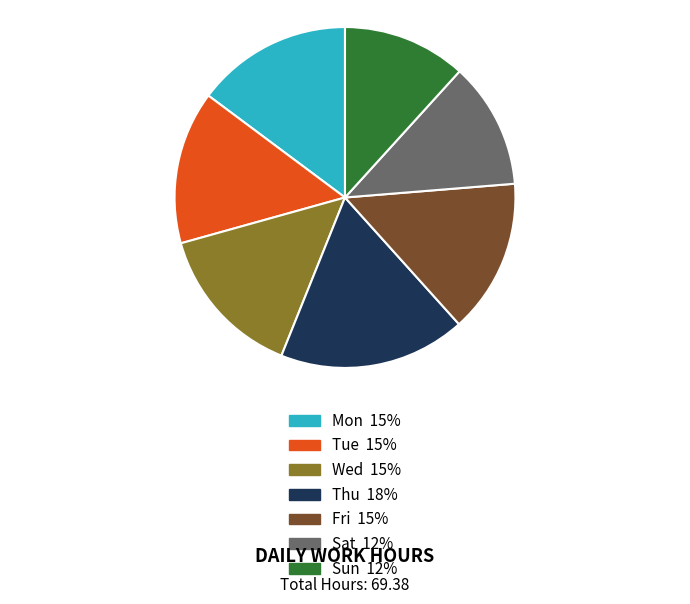

Is the sum of Wed and Fri greater than half?

No